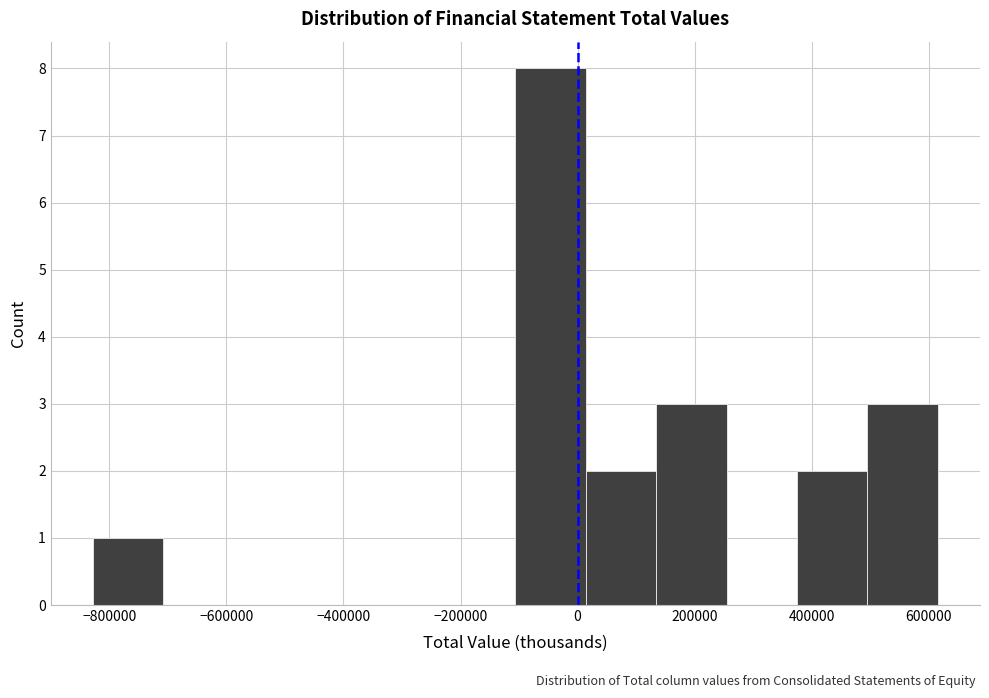

Reading left to right, list every bar in this chart as the range it spans on the x-axis followed by its height. Neither the bar edges nor the heights are printed on the chart, so give them approximately, as read against the axes.

-820000 to -700000: 1
-700000 to -580000: 0
-580000 to -460000: 0
-460000 to -340000: 0
-340000 to -220000: 0
-220000 to -100000: 0
-100000 to 20000: 8
20000 to 140000: 2
140000 to 260000: 3
260000 to 380000: 0
380000 to 500000: 2
500000 to 620000: 3